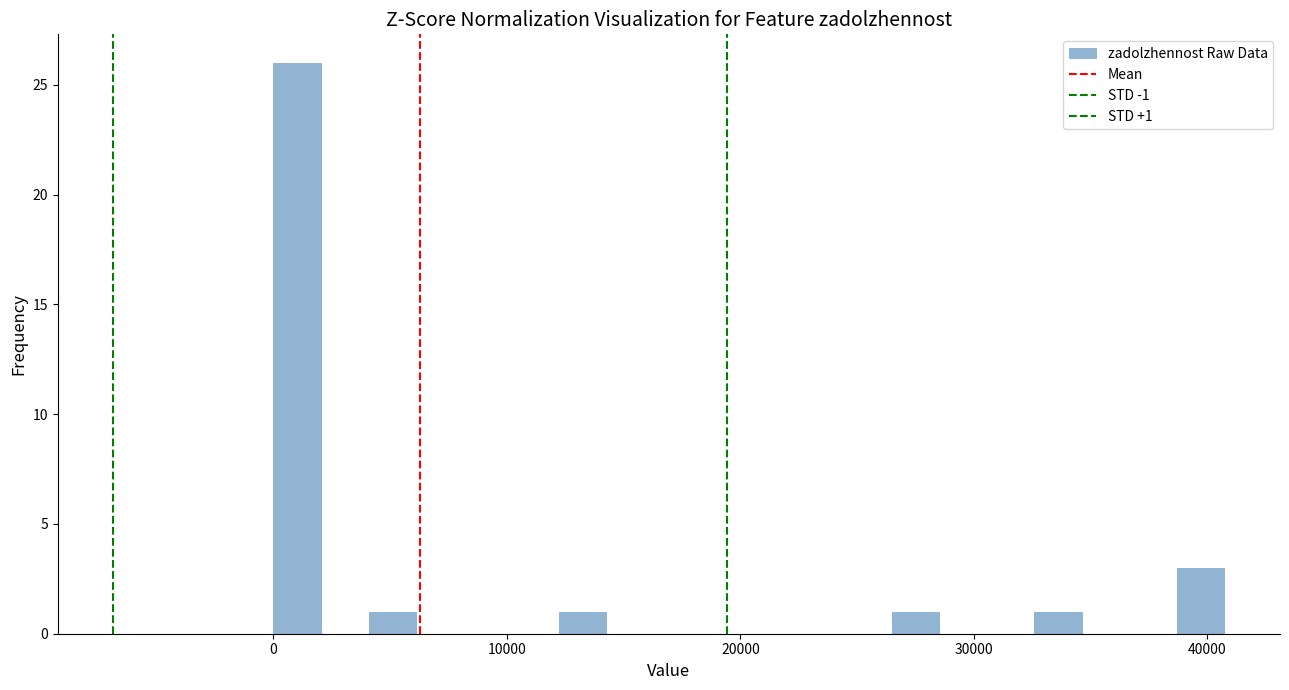

Around what value on the x-axis is the tallest bar? Give the approximate position of its centre, as read against the axis.

1000